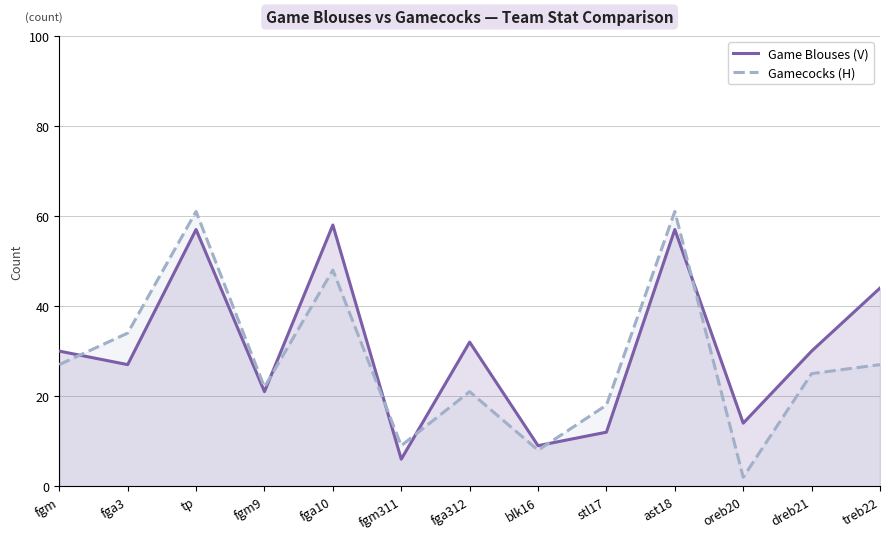

What is the difference between the highest and lowest values at ast18?

4